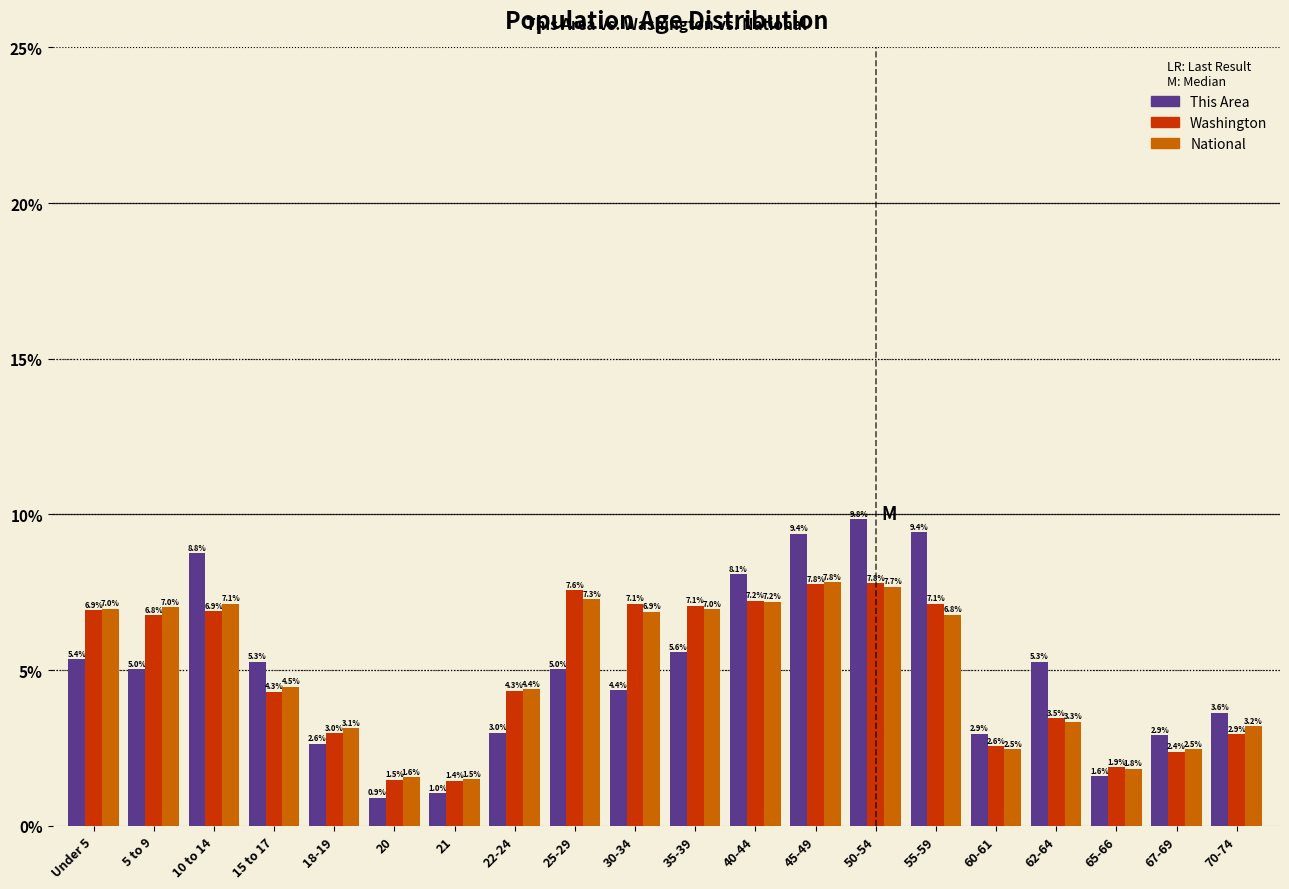

Reading right to left, list all the values displayed in this chart.

This Area: 3.6	2.9	1.6	5.3	2.9	9.4	9.8	9.4	8.1	5.6	4.4	5.0	3.0	1.0	0.9	2.6	5.3	8.8	5.0	5.4
Washington: 2.9	2.4	1.9	3.5	2.6	7.1	7.8	7.8	7.2	7.1	7.1	7.6	4.3	1.4	1.5	3.0	4.3	6.9	6.8	6.9
National: 3.2	2.5	1.8	3.3	2.5	6.8	7.7	7.8	7.2	7.0	6.9	7.3	4.4	1.5	1.6	3.1	4.5	7.1	7.0	7.0